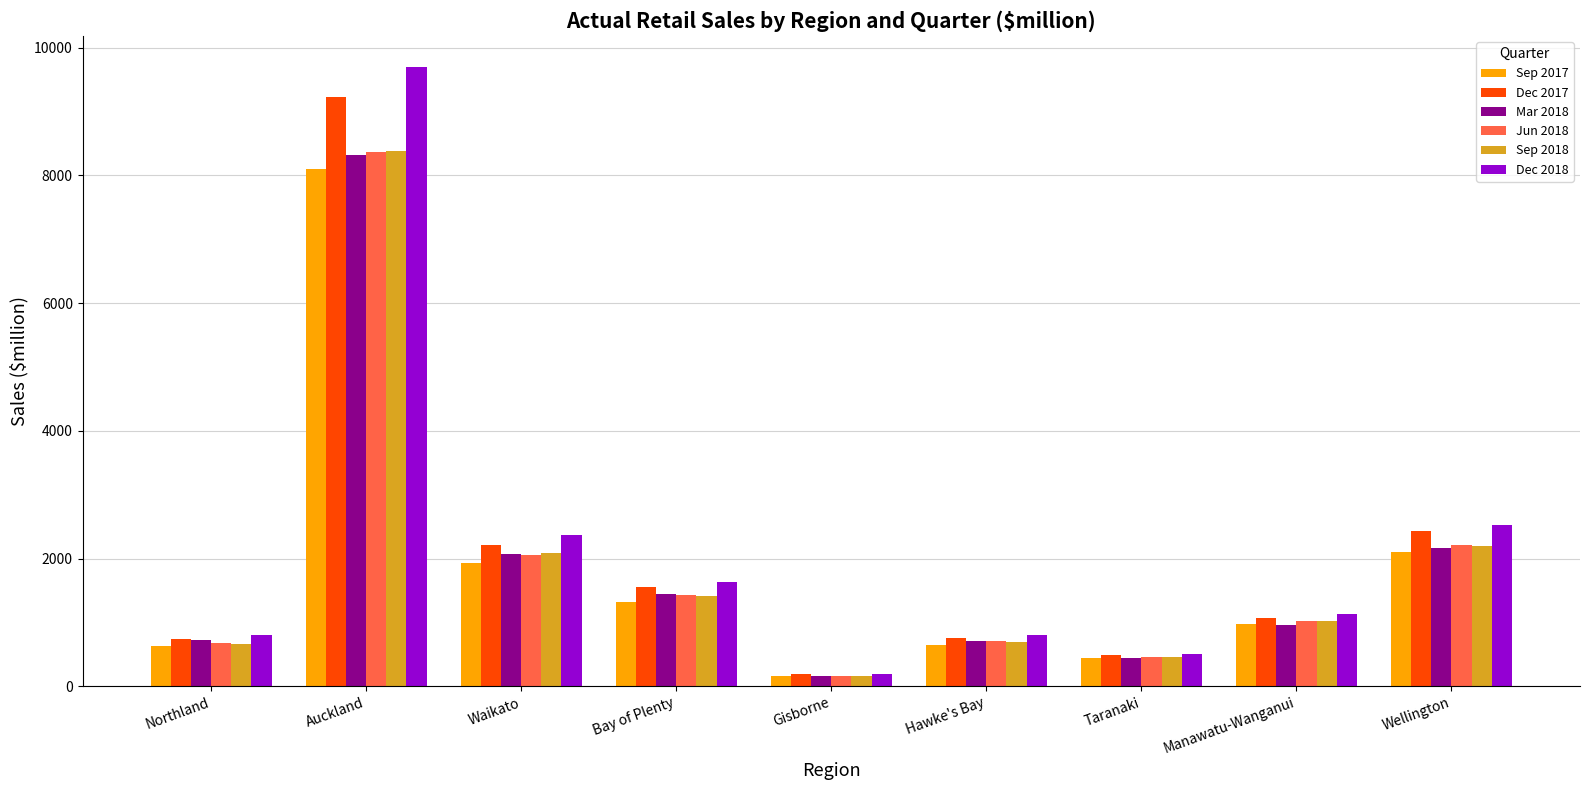

At which label is Sep 2017 closest to 4131?

Wellington